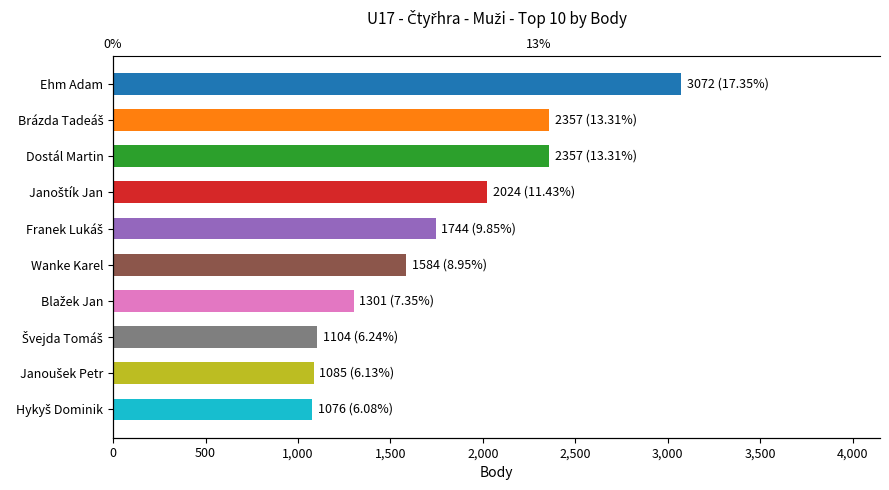

What is the approximate value at Wanke Karel, to the nearest 50?

1600